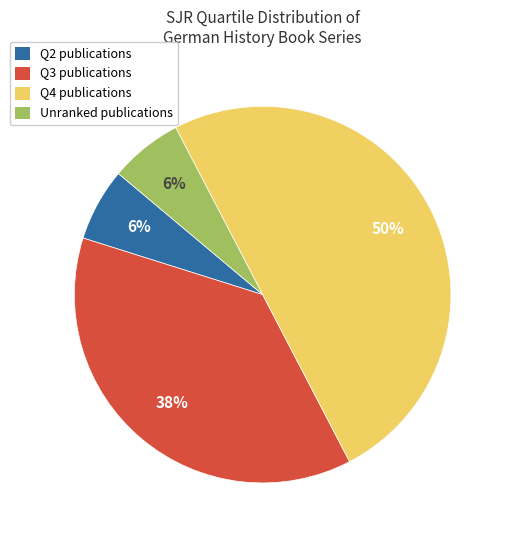

To the nearest percent, what is the difference between the largest and smallest slice percentages?

44%